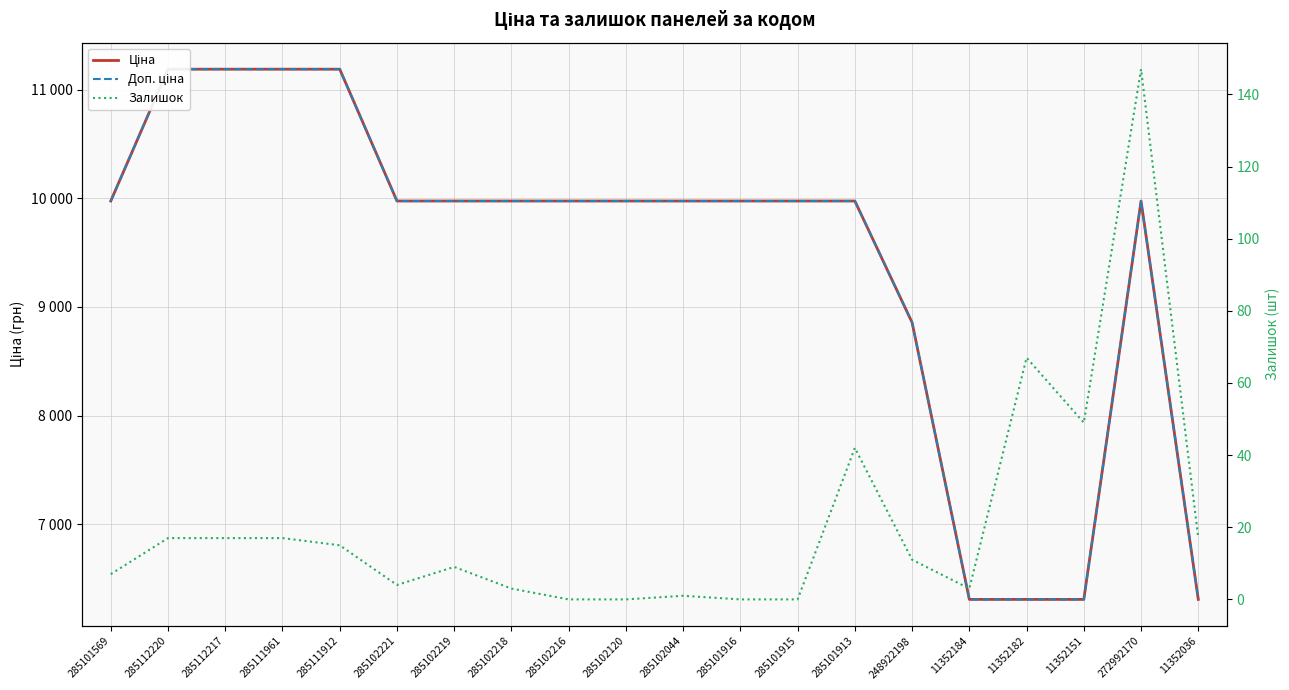

What is the value of the Ціна point at the 8th from the left?

9975.0